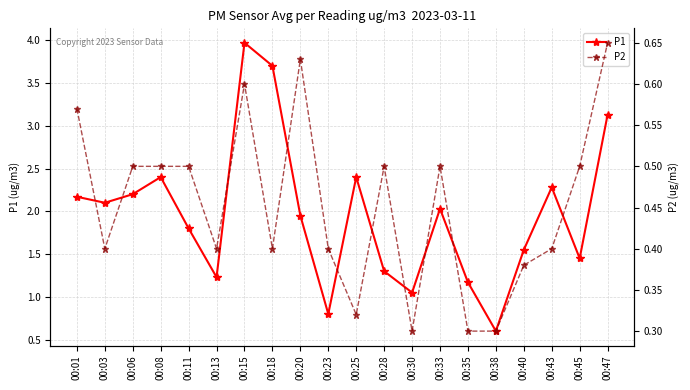

What is the value of the P2 point at the 13th from the left?

0.3